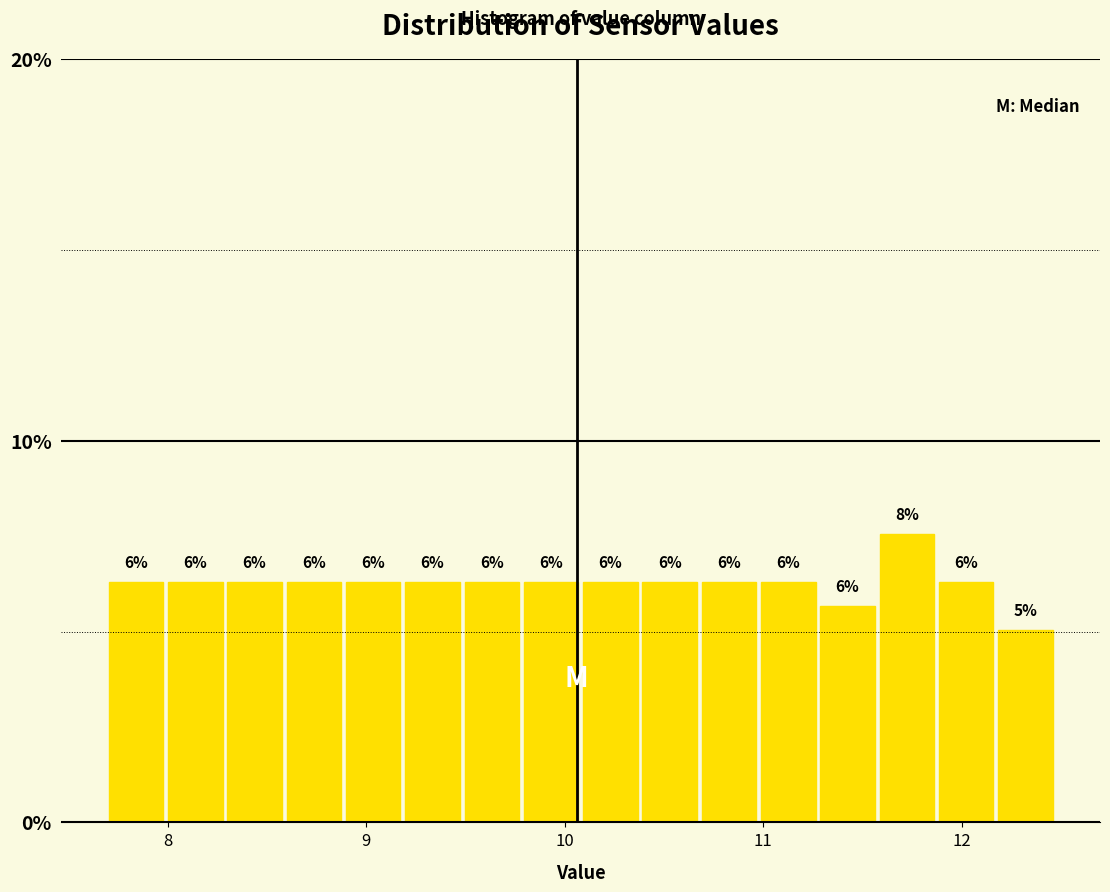

Around what value on the x-axis is the tallest bar? Give the approximate position of its centre, as read against the axis.

11.7